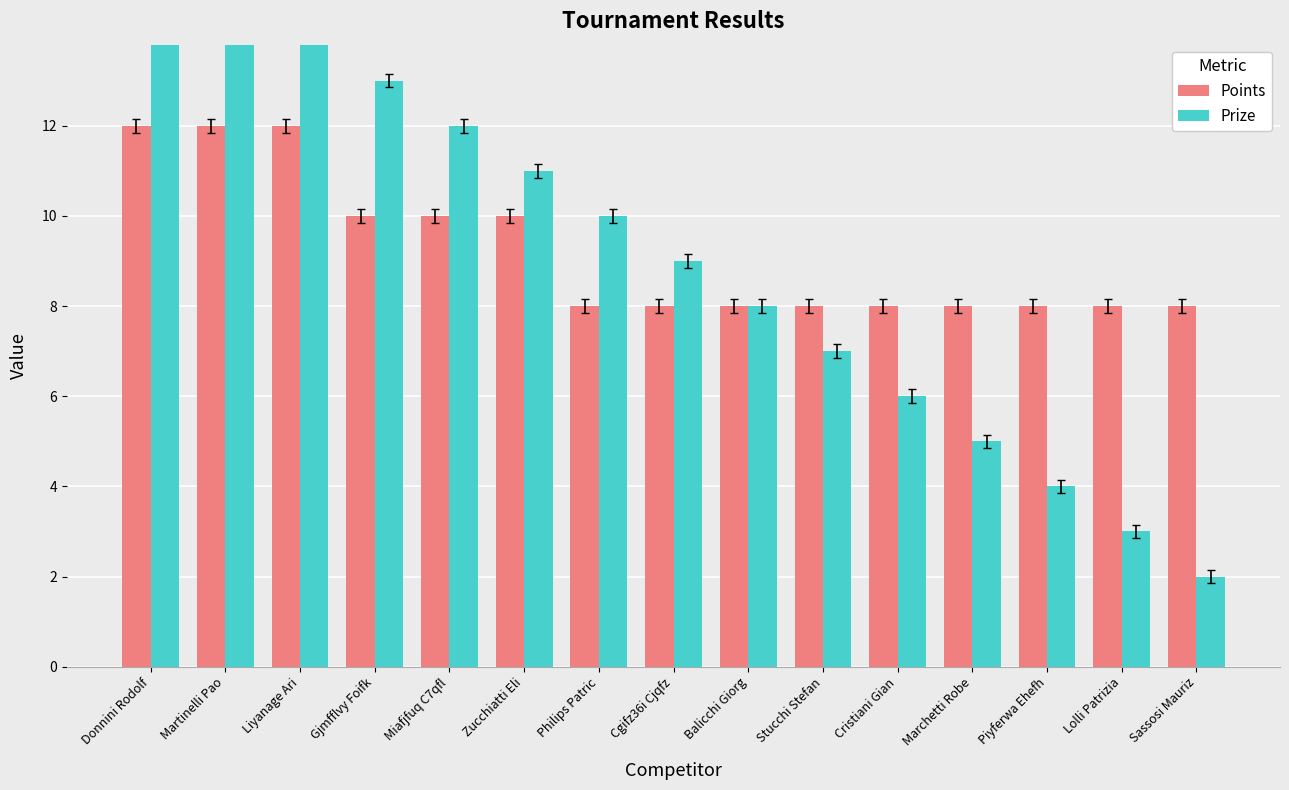

True or false: Prize has a value of 1 at Lolli Patrizia.

False